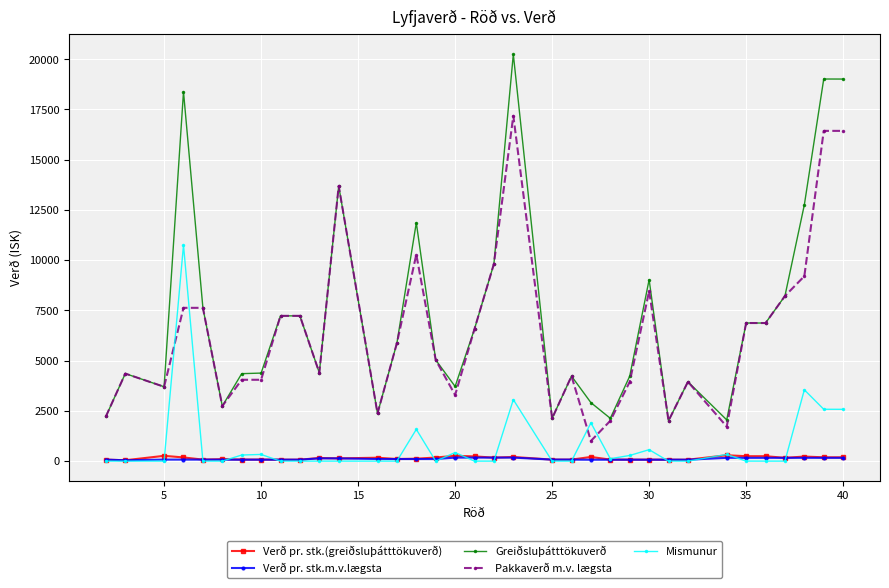

At how many categories does at least one series exceed 15021?

4